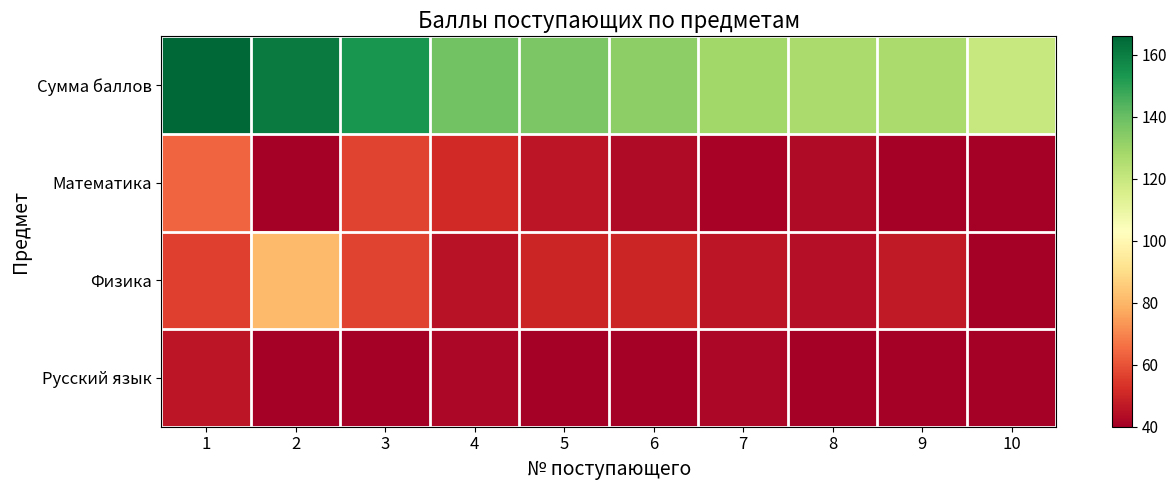

At how many categories does at least one series exceed 103?

10